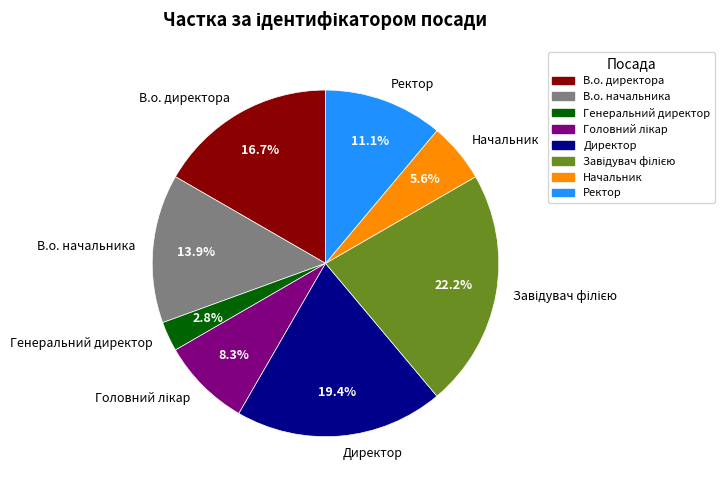

What portion of the pie excludes В.о. начальника?

86.1%